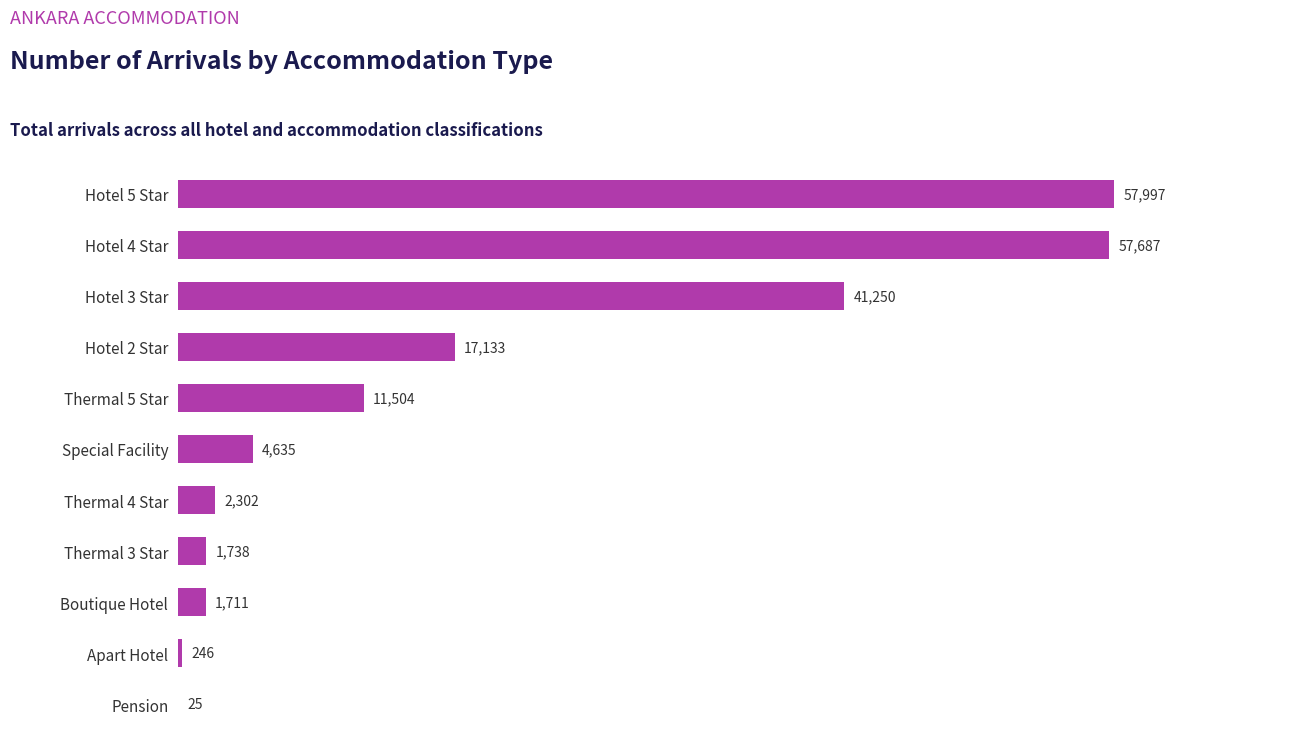

What is the approximate value at Thermal 3 Star?

1738